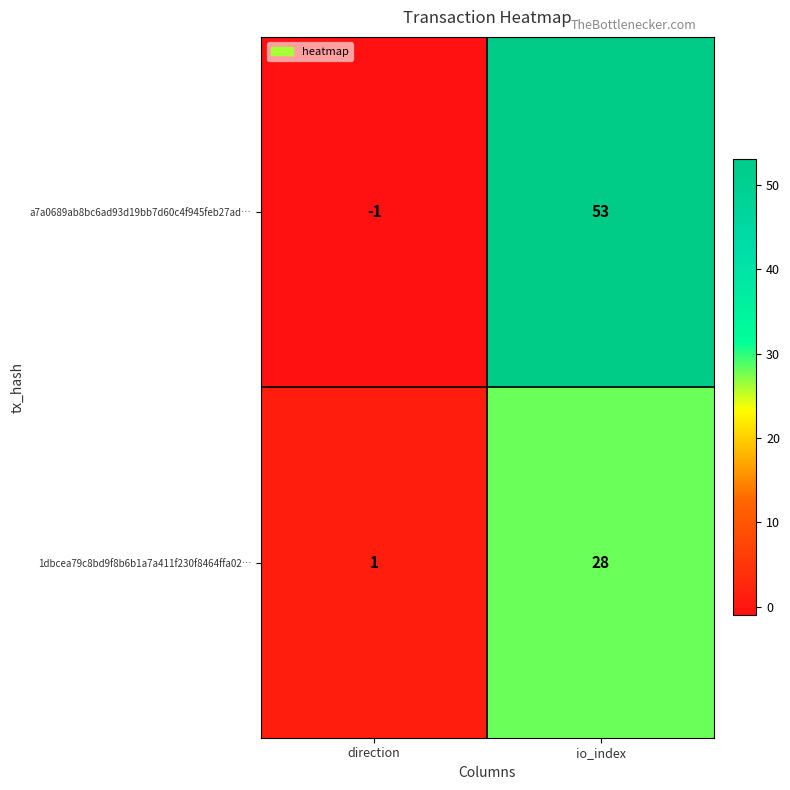

Reading left to right, extract all data points from this chart.

a7a0689ab8bc6ad93d19bb7d60c4f945feb27ad…: -1	53
1dbcea79c8bd9f8b6b1a7a411f230f8464ffa02…: 1	28